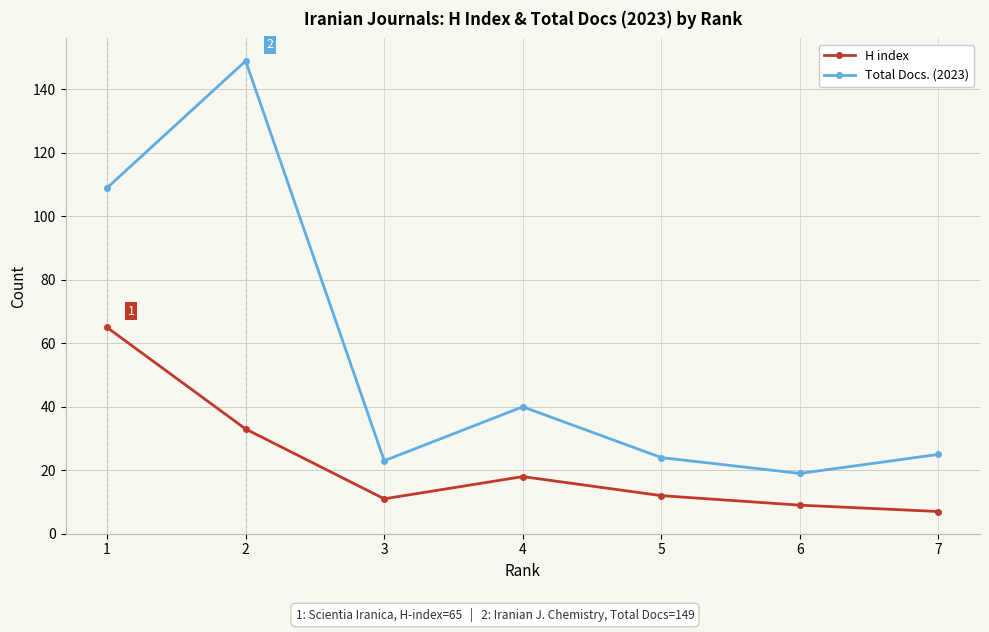

How many data points does each series have?

7